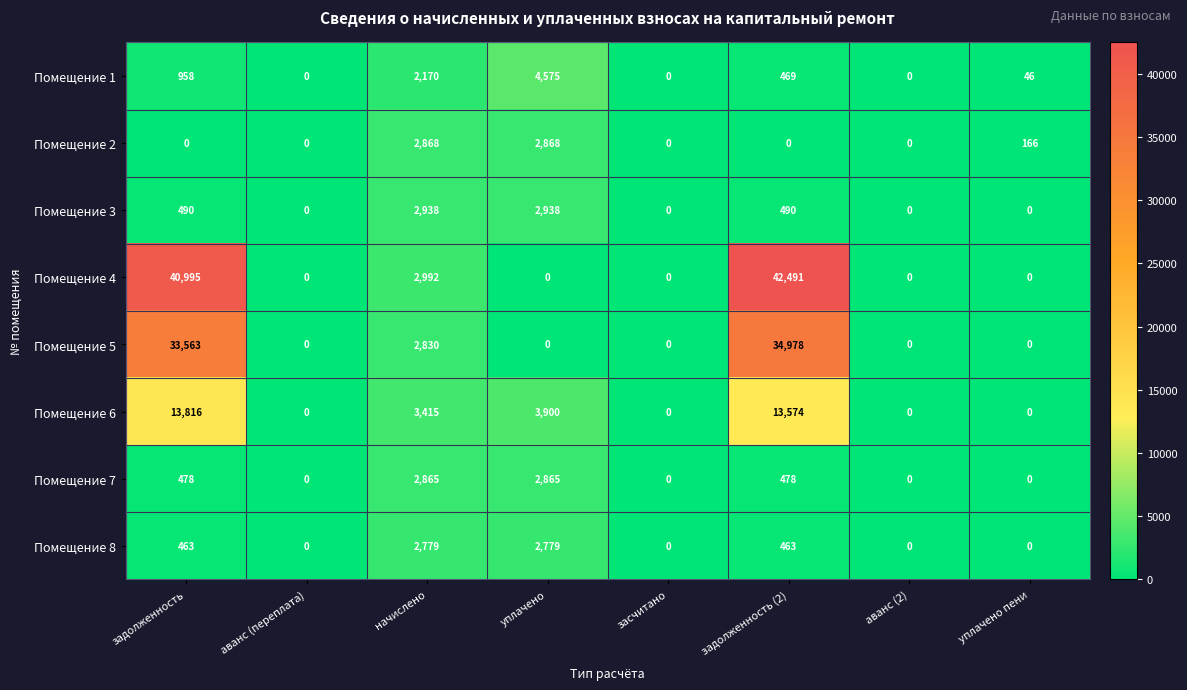

Which label corresponds to the largest value in the chart?

задолженность (2)